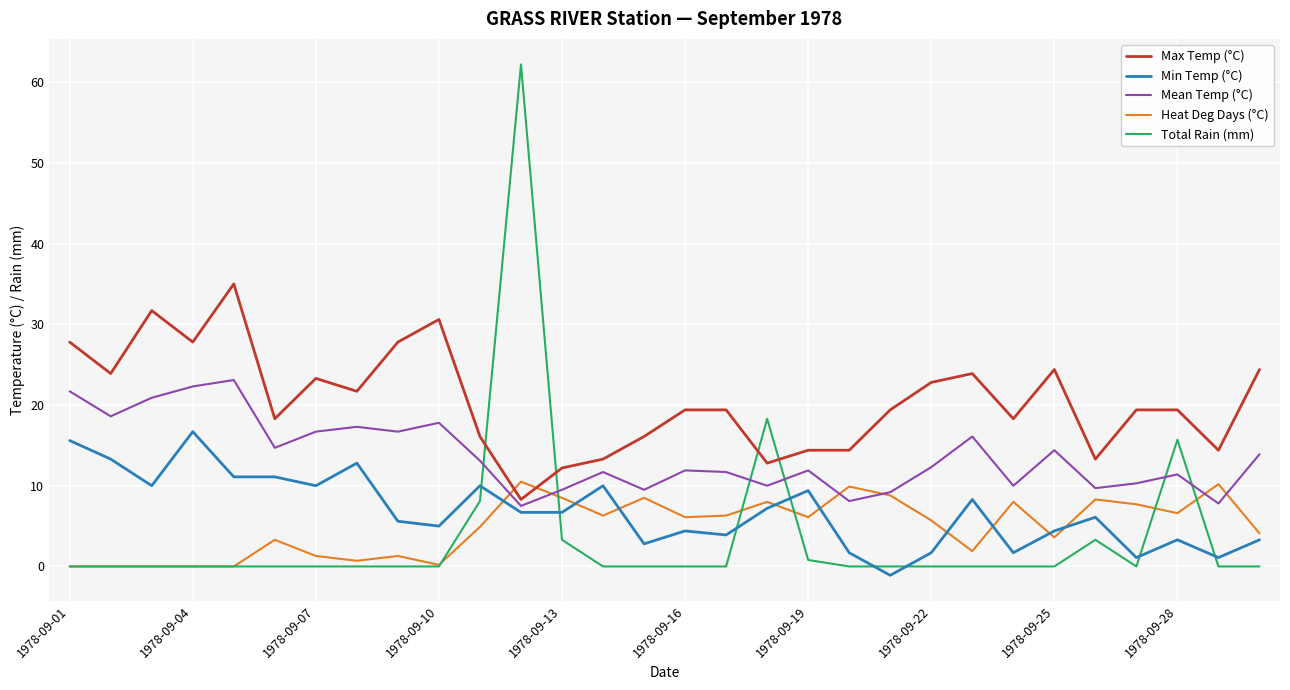

What is the difference between the maximum and minimum values in the Max Temp (°C) series?

26.7